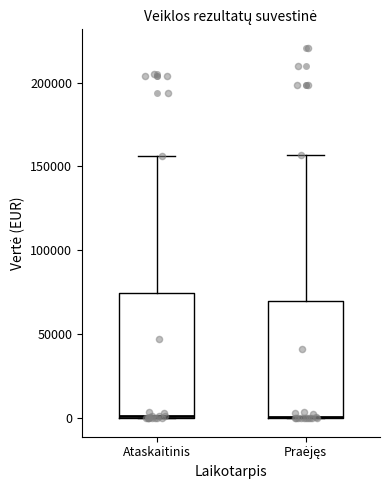

Where is the lower edge of the box for Praėjęs on the y-axis? The values are not printed on the chart, so give them approximately, as read against the axis.

0